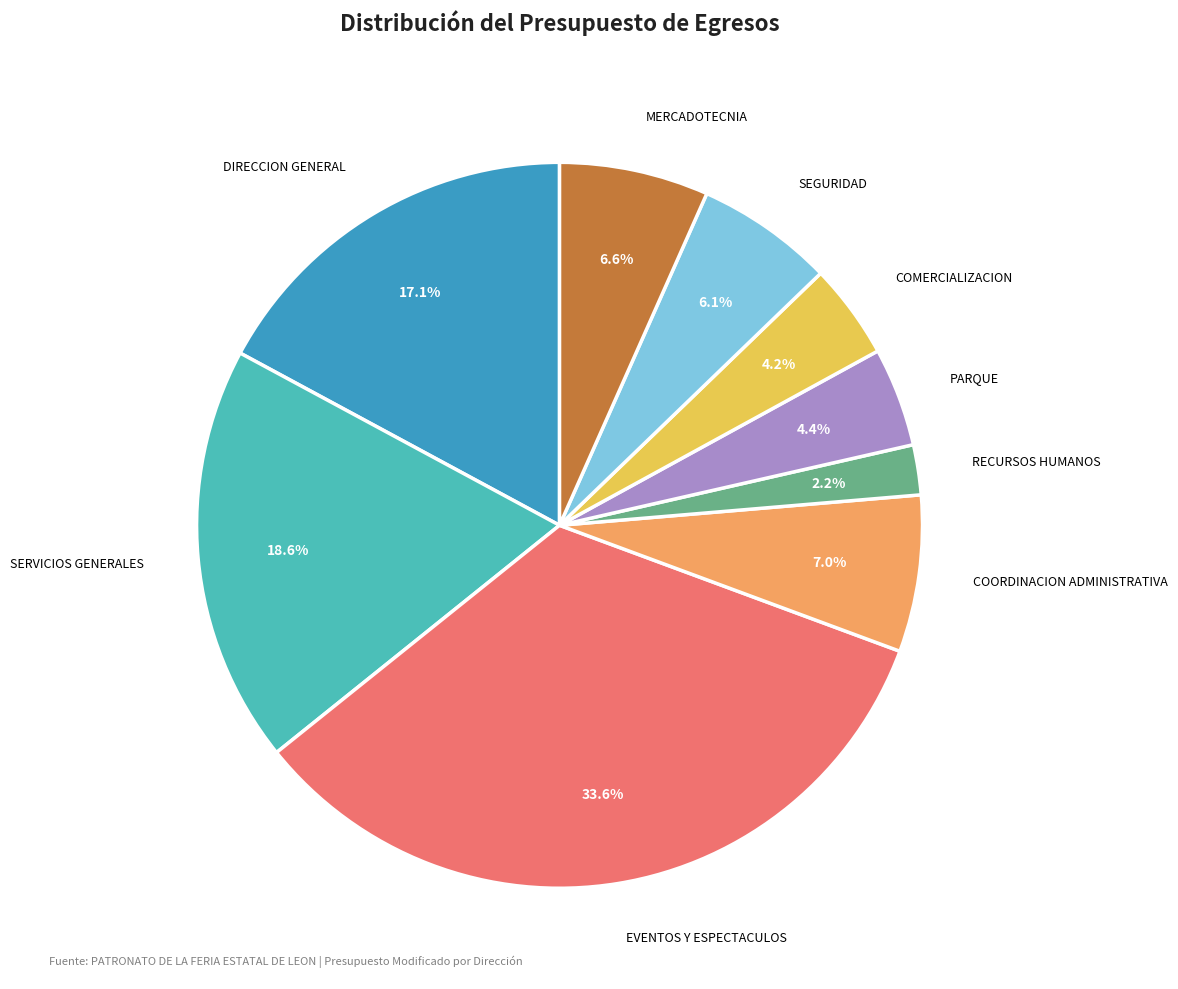

Is there a majority slice in this chart?

No